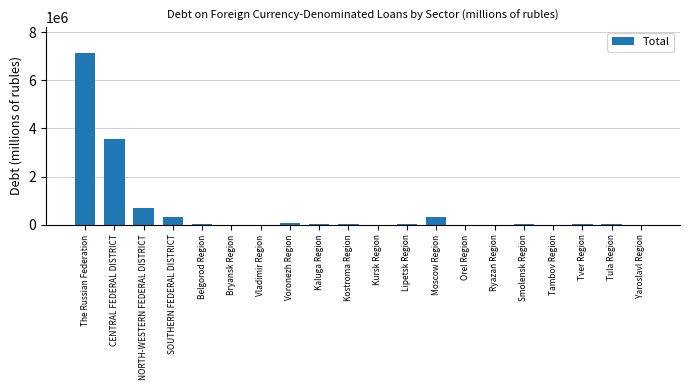

The chart shows a value of 312519 at Moscow Region. True or false?

True